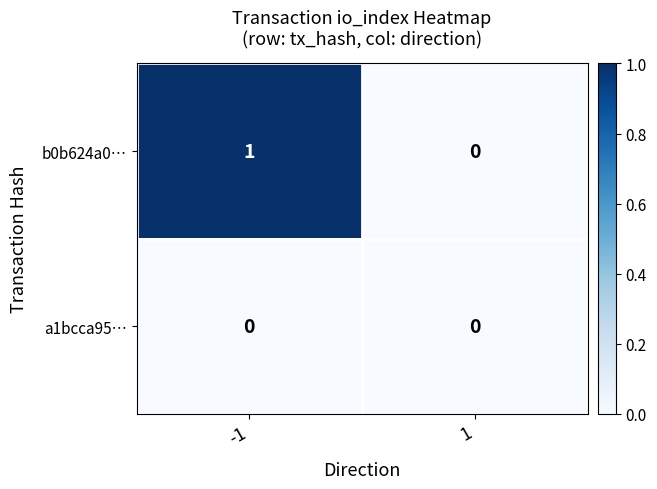

Which series has the largest range (max minus min)?

b0b624a0…